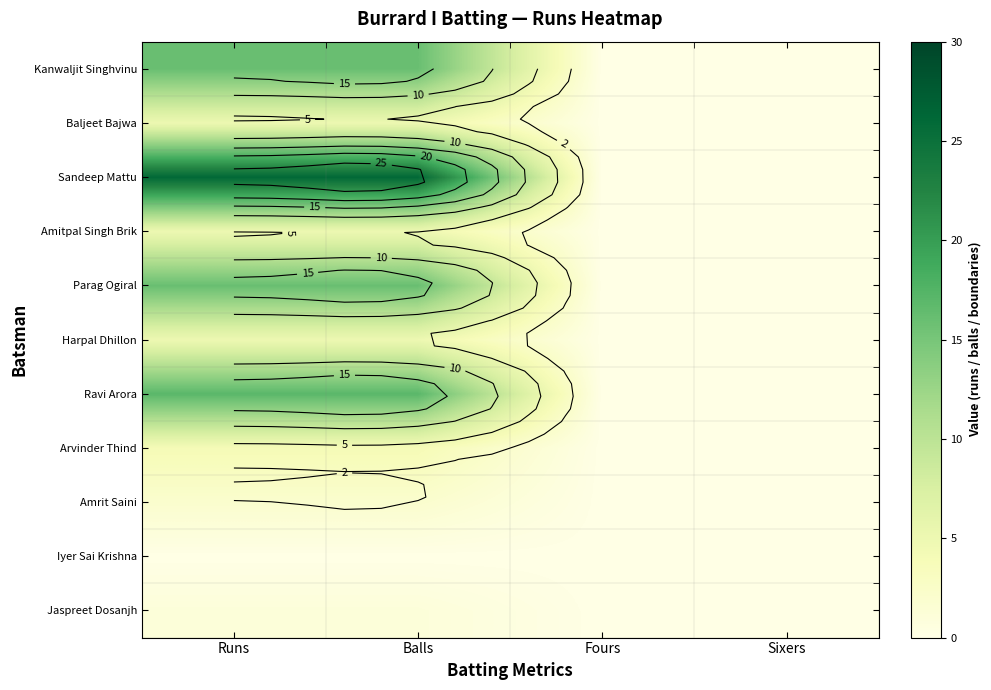

Which series has the largest total across all categories?

Sandeep Mattu